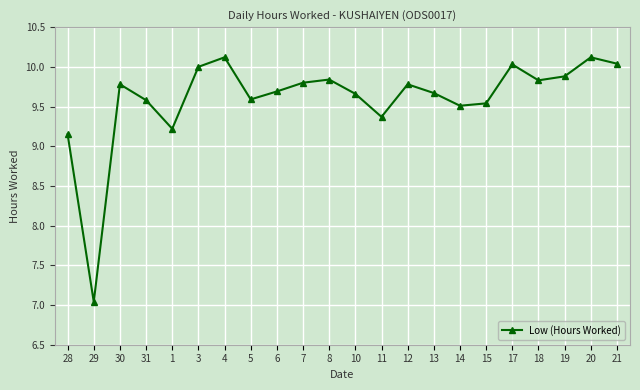

What position from the right is 19?

3